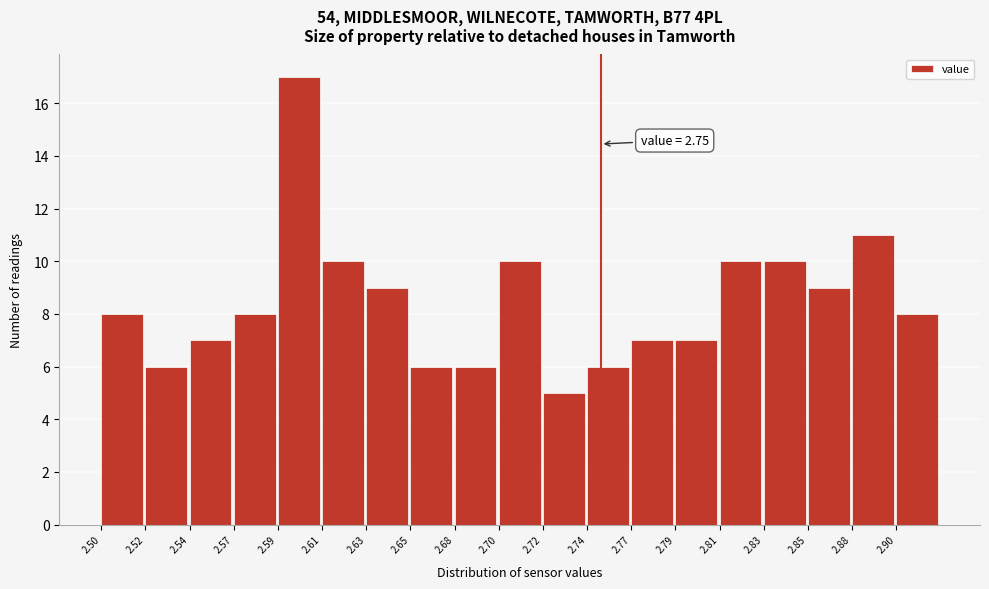

Reading left to right, transcribe all the data shown in this chart.

2.50=8	2.52=6	2.54=7	2.57=8	2.59=17	2.61=10	2.63=9	2.65=6	2.68=6	2.70=10	2.72=5	2.74=6	2.77=7	2.79=7	2.81=10	2.83=10	2.85=9	2.88=11	2.90=8